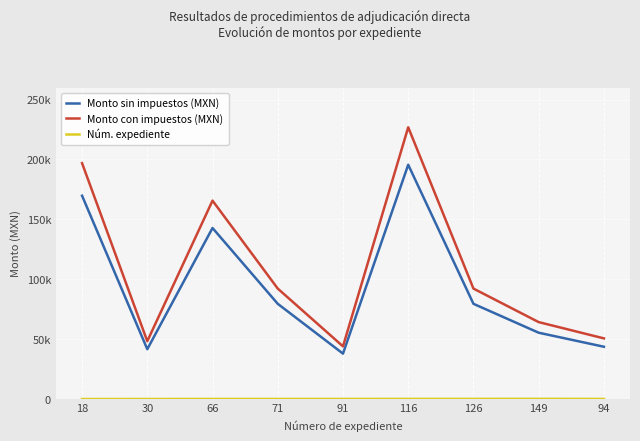

What is the value of the Monto sin impuestos (MXN) point at the 8th from the left?

55372.8